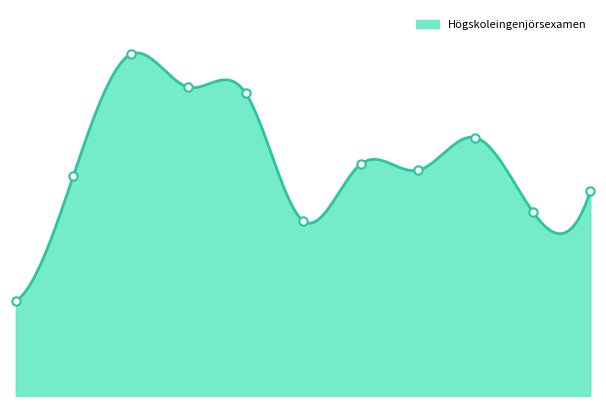

True or false: the data has more than 0 interior local peaks.

True